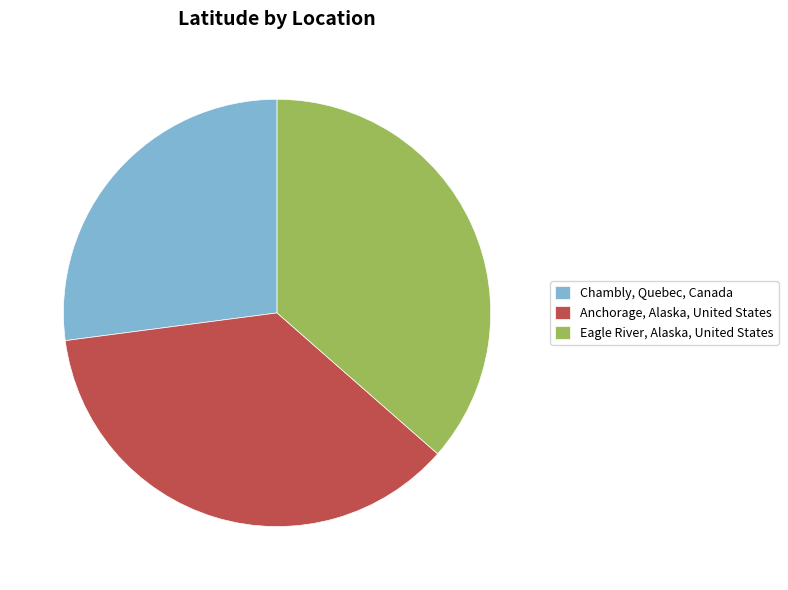

Which has a higher value, Chambly, Quebec, Canada or Anchorage, Alaska, United States?

Anchorage, Alaska, United States